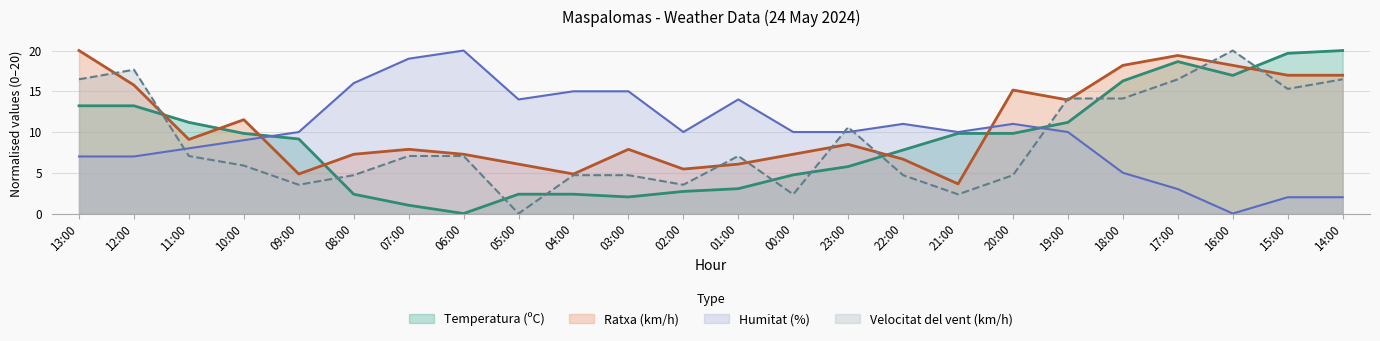

Between 16:00 and 13:00, which is larger?

16:00